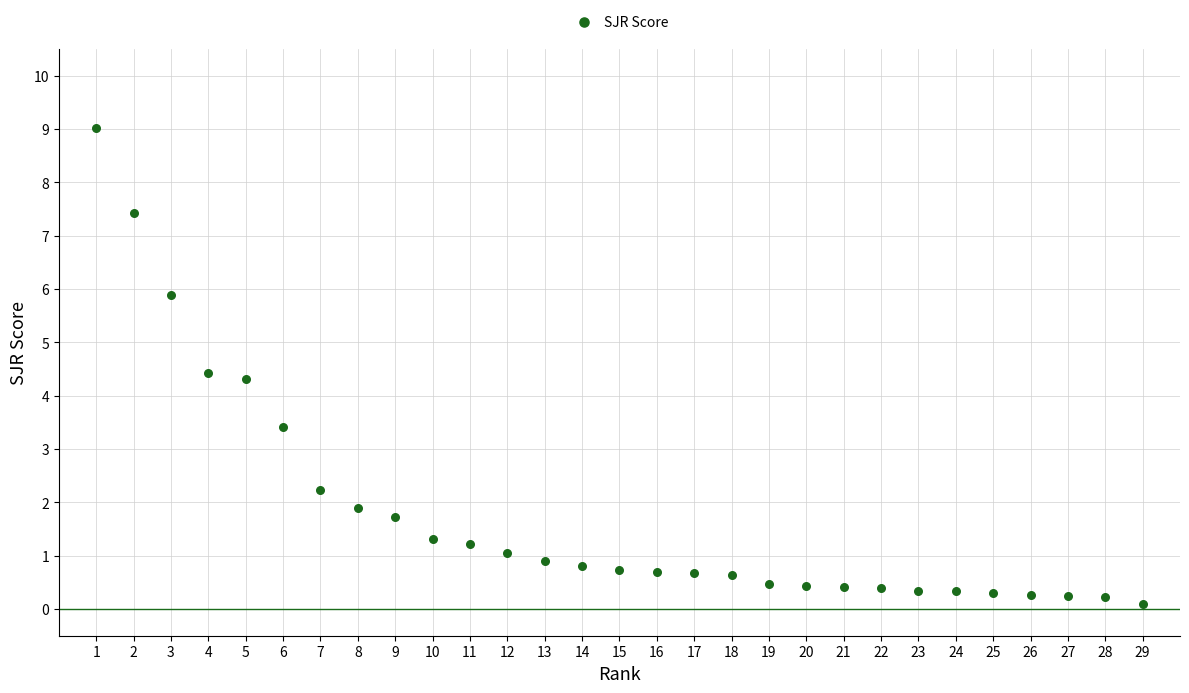

What is the range of Y values (max minus min)?

8.9